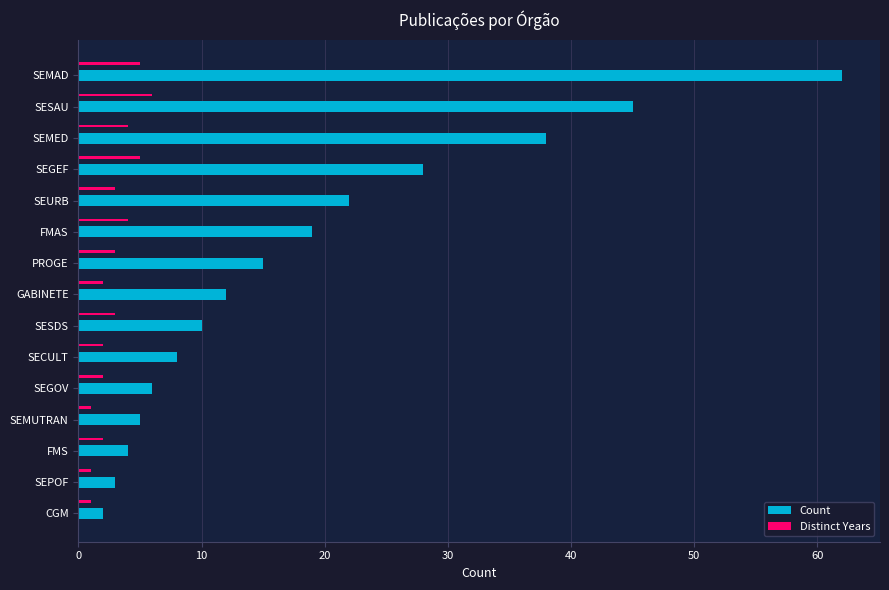

Which series has the largest range (max minus min)?

Count